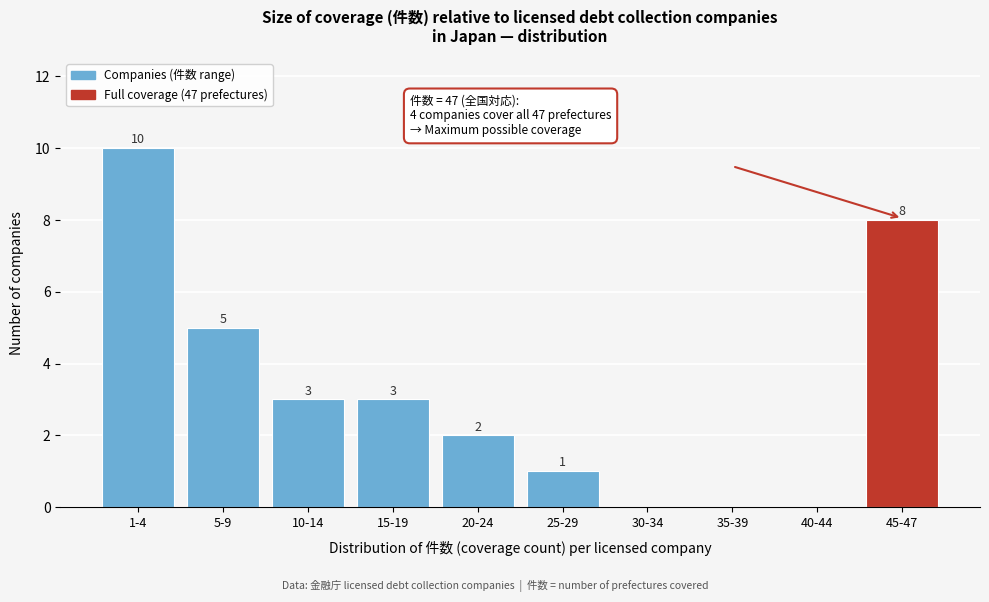

Reading left to right, what are all the values shown in this chart?

1-4=10	5-9=5	10-14=3	15-19=3	20-24=2	25-29=1	30-34=0	35-39=0	40-44=0	45-47=8